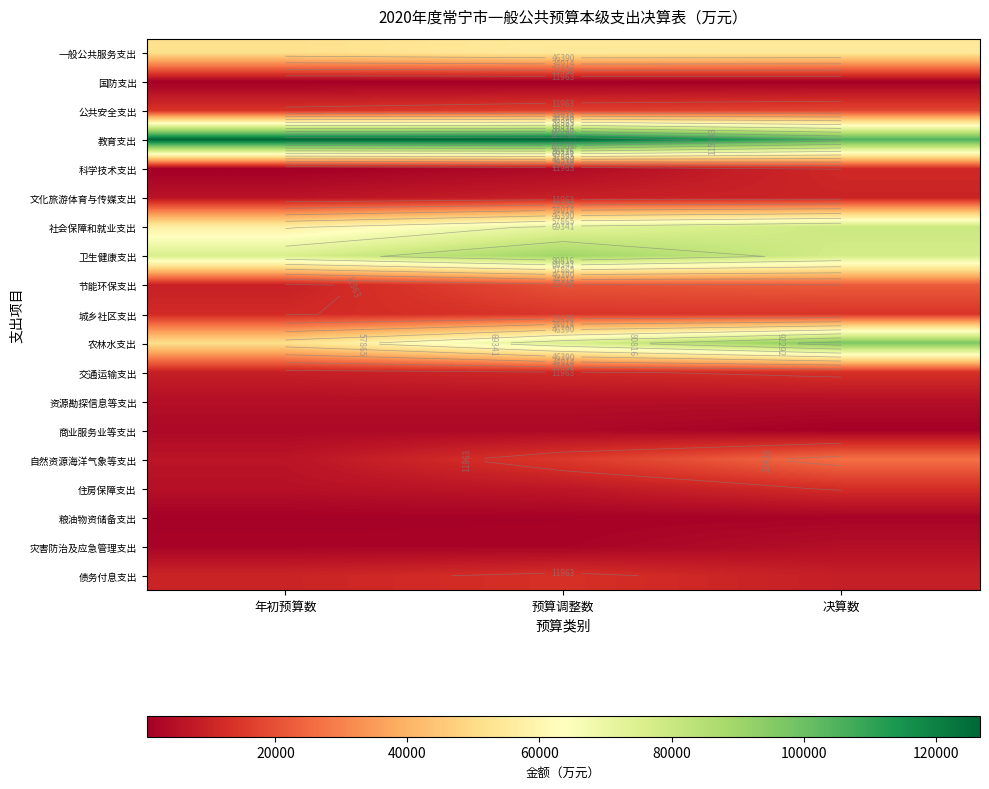

What is the difference between the 住房保障支出 values at 预算调整数 and 年初预算数?

1828